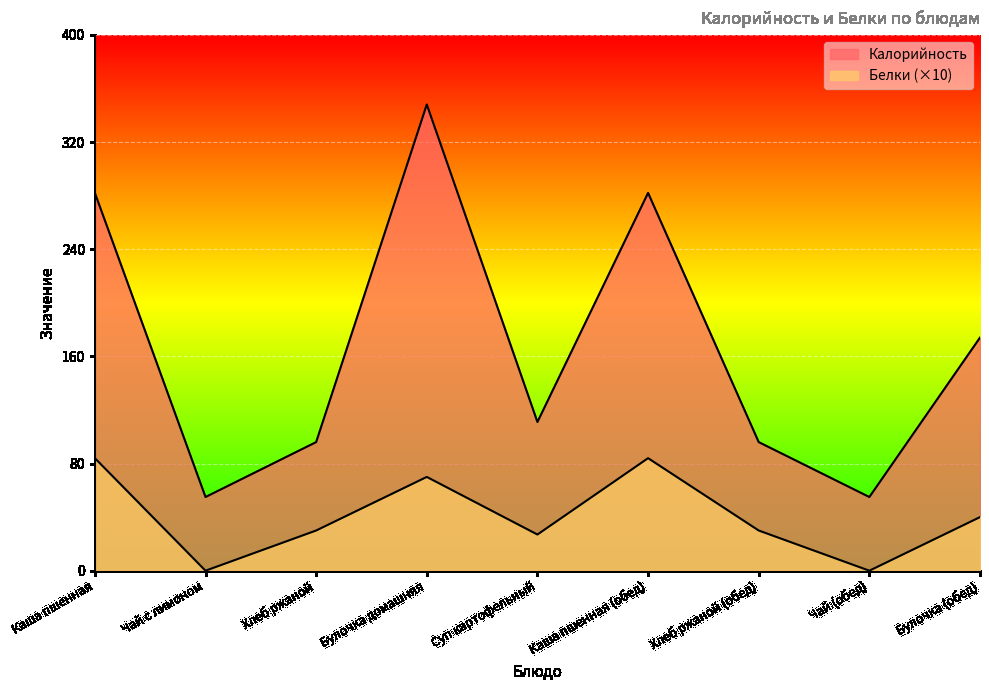

Which series changed the most between Хлеб ржаной (обед) and Чай (обед)?

Калорийность